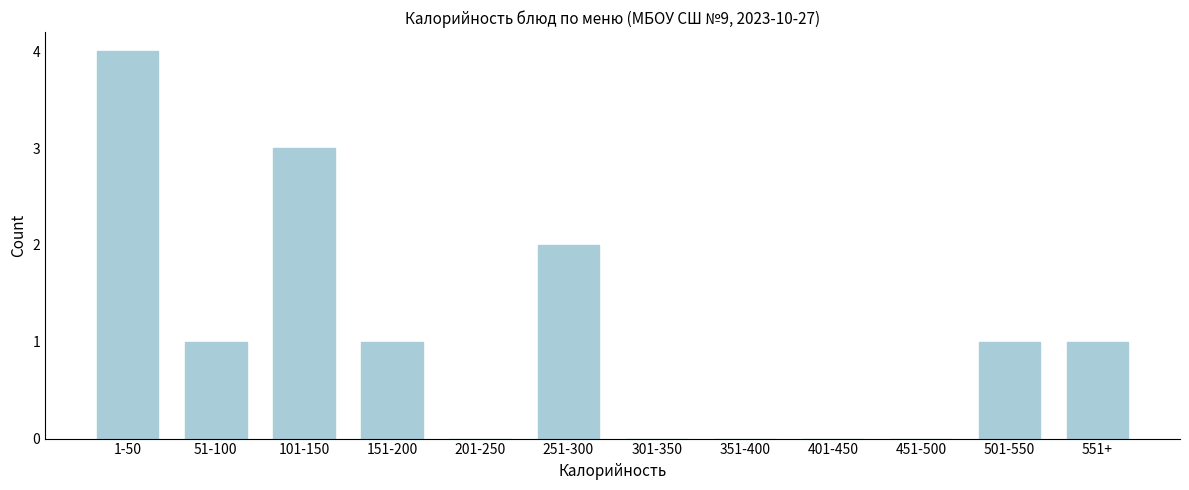

Reading left to right, list all the values displayed in this chart.

1-50=4	51-100=1	101-150=3	151-200=1	201-250=0	251-300=2	301-350=0	351-400=0	401-450=0	451-500=0	501-550=1	551+=1